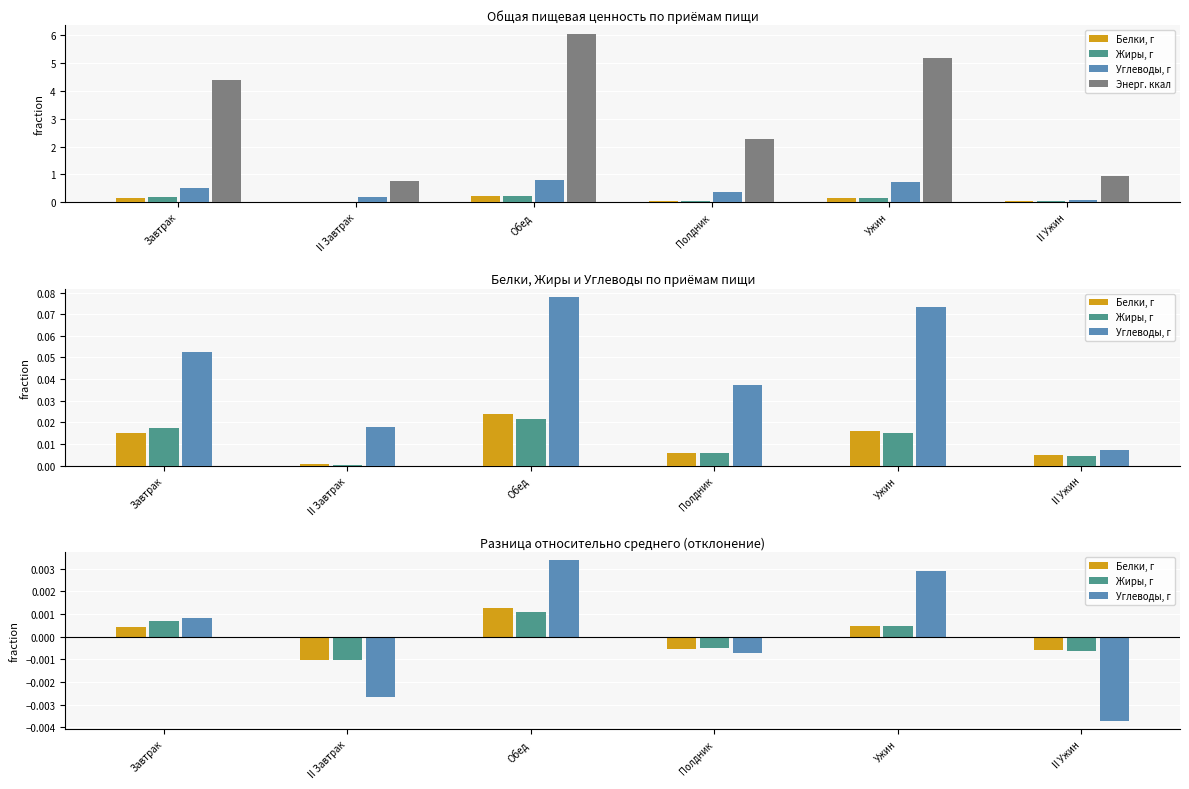

True or false: Энерг. ккал has a value of 0.9 at II Ужин.

True